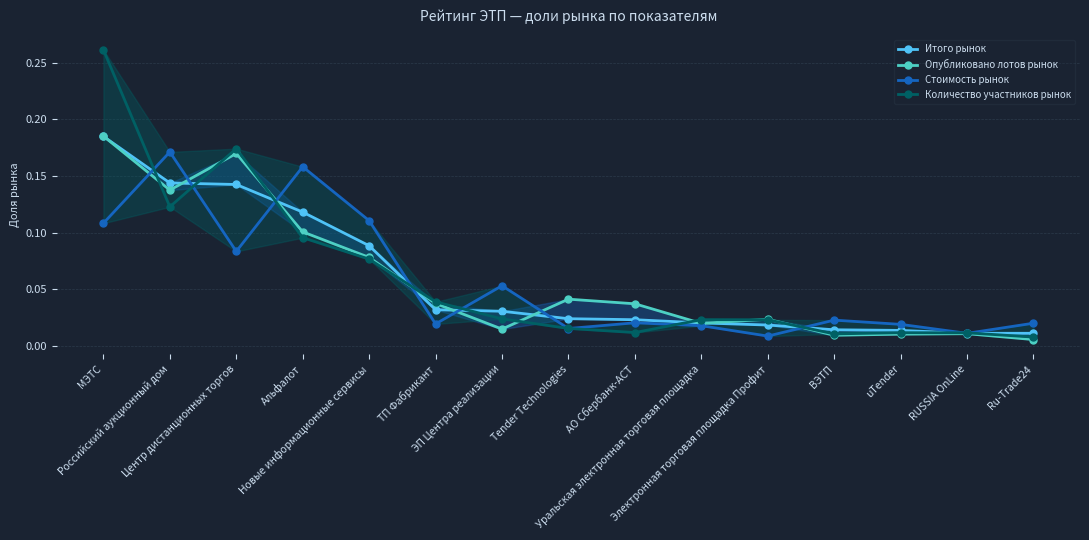

Does the chart have visible grid lines?

Yes